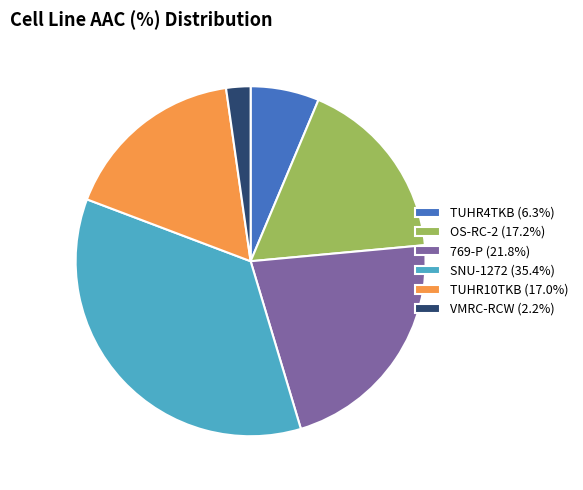

Do TUHR10TKB (17.0%) and 769-P (21.8%) together represent more than half of the pie?

No